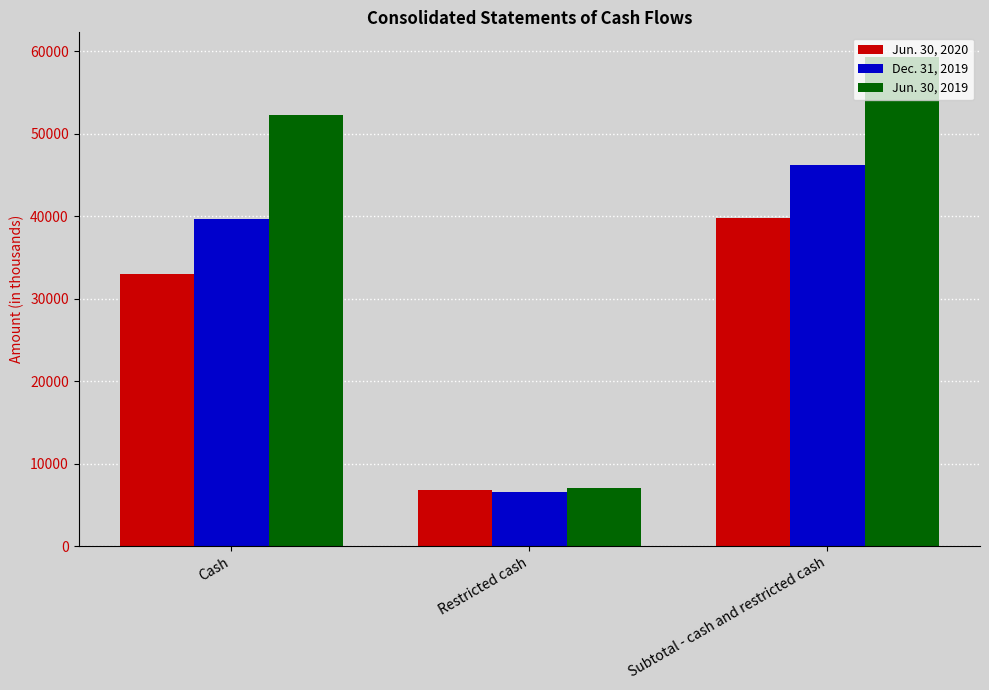

Is it true that Dec. 31, 2019 equals 2415 at Restricted cash?

False